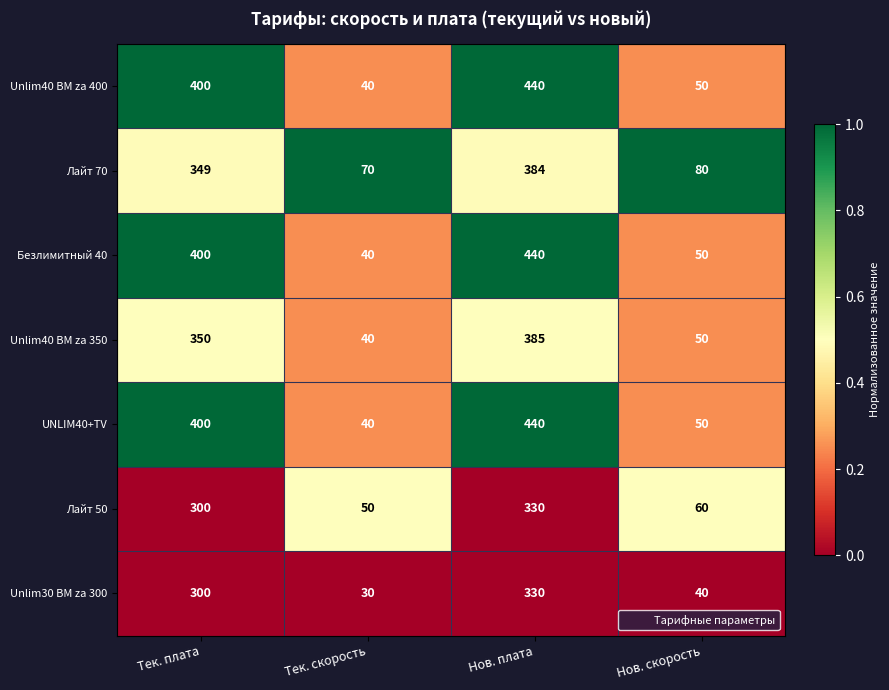

Reading left to right, transcribe all the data shown in this chart.

Unlim40 BM za 400: Тек. плата=400	Тек. скорость=40	Нов. плата=440	Нов. скорость=50
Лайт 70: Тек. плата=349	Тек. скорость=70	Нов. плата=384	Нов. скорость=80
Безлимитный 40: Тек. плата=400	Тек. скорость=40	Нов. плата=440	Нов. скорость=50
Unlim40 BM za 350: Тек. плата=350	Тек. скорость=40	Нов. плата=385	Нов. скорость=50
UNLIM40+TV: Тек. плата=400	Тек. скорость=40	Нов. плата=440	Нов. скорость=50
Лайт 50: Тек. плата=300	Тек. скорость=50	Нов. плата=330	Нов. скорость=60
Unlim30 BM za 300: Тек. плата=300	Тек. скорость=30	Нов. плата=330	Нов. скорость=40